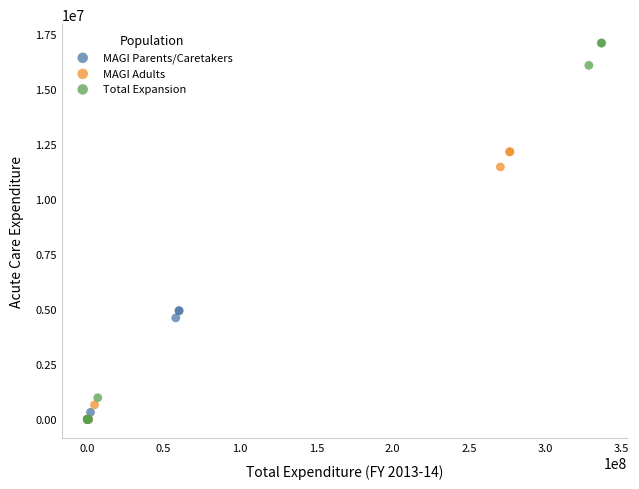

Which series has the largest Y range (max minus min)?

Total Expansion